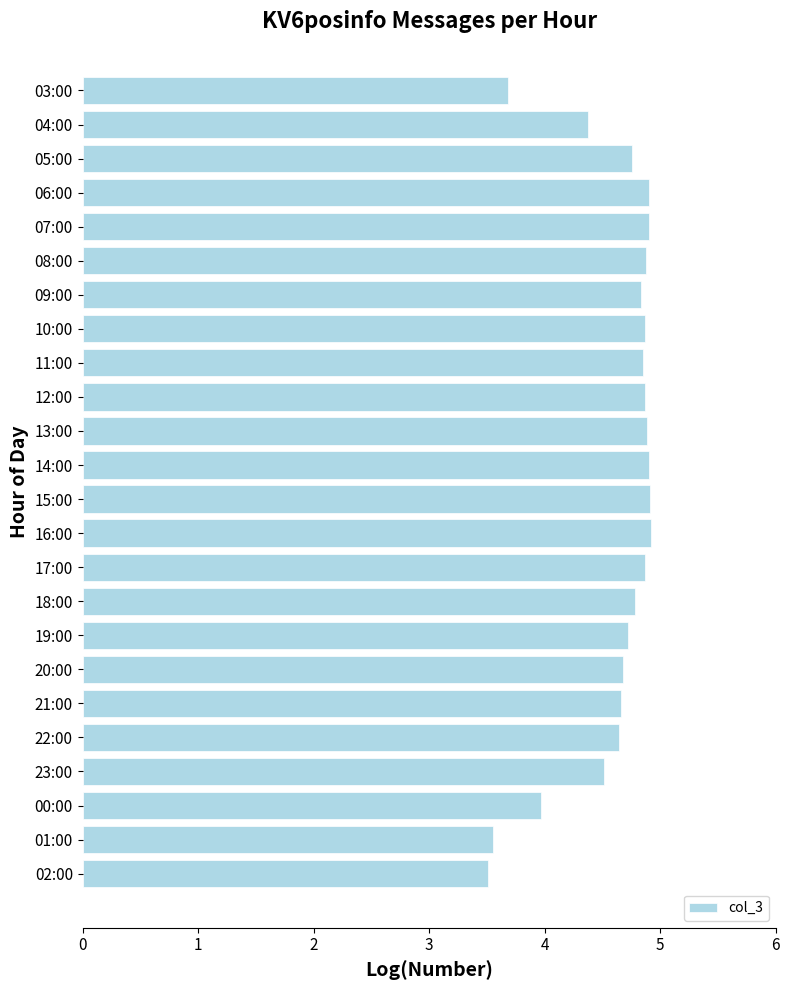

What is the change in value from 07:00 to 01:00?

-1.4